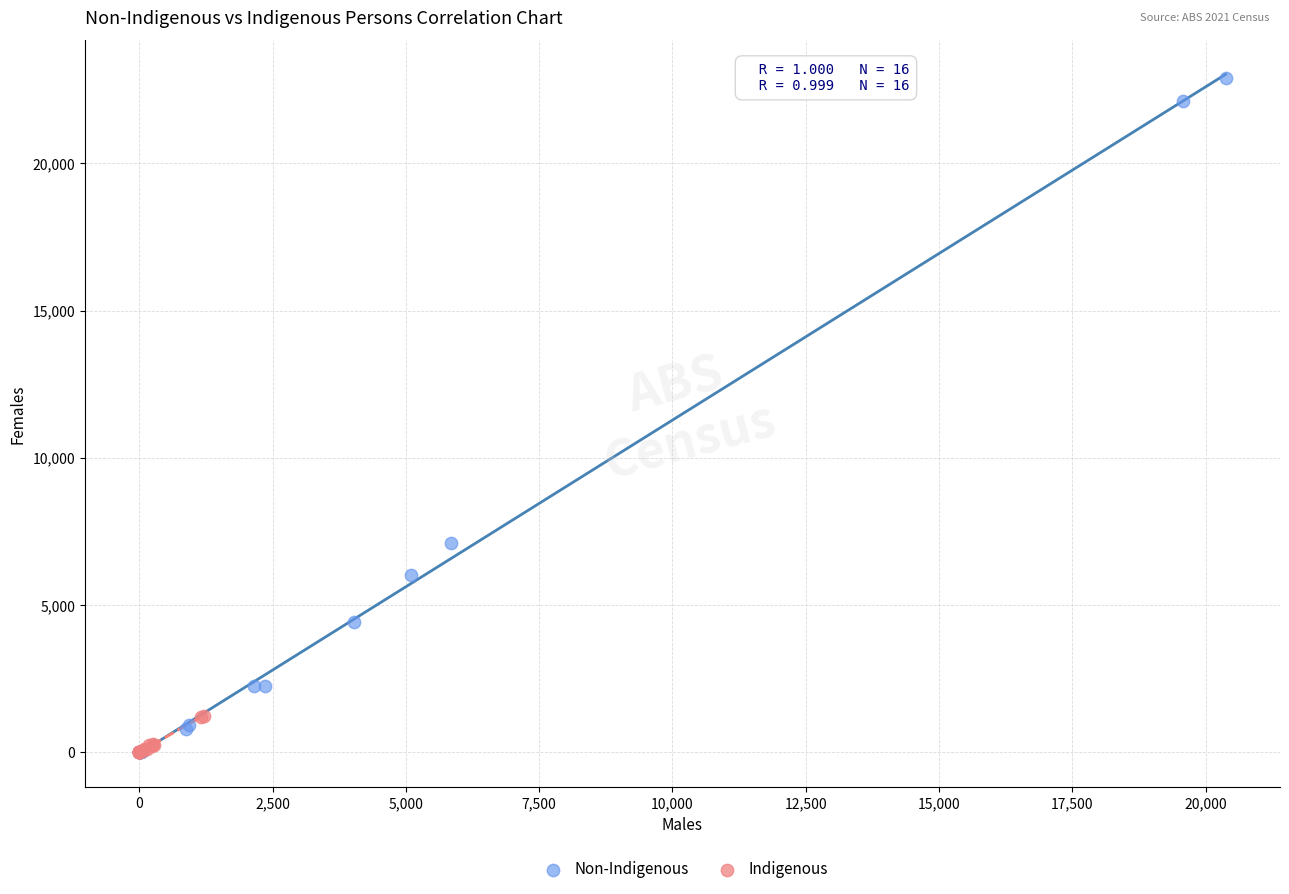

Which series has the widest spread of Y values?

Non-Indigenous